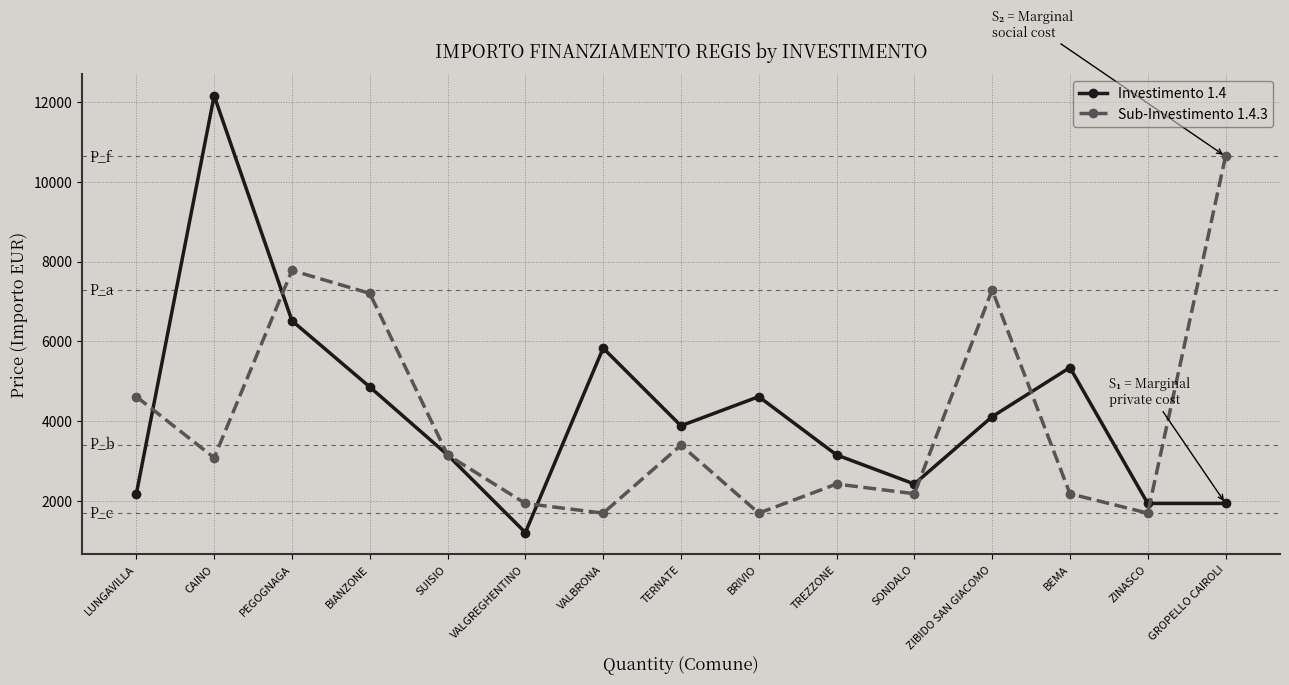

At which label does Sub-Investimento 1.4.3 first exceed 3087?

LUNGAVILLA